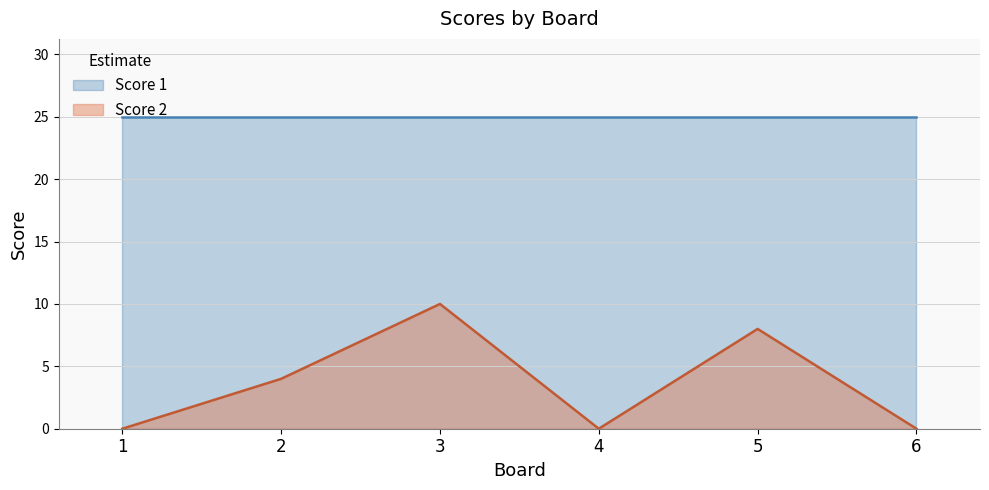

Rank the categories by value from highest to lowest.

3, 5, 2, 1, 4, 6